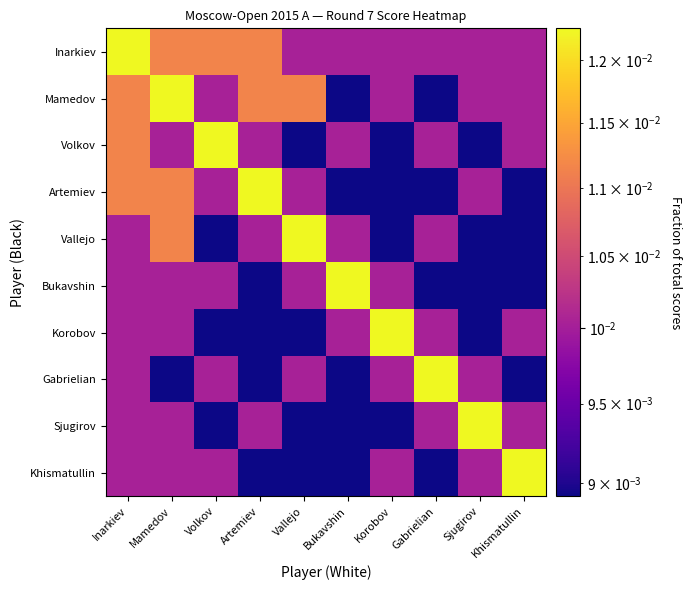

How many distinct data groups are displayed?

10